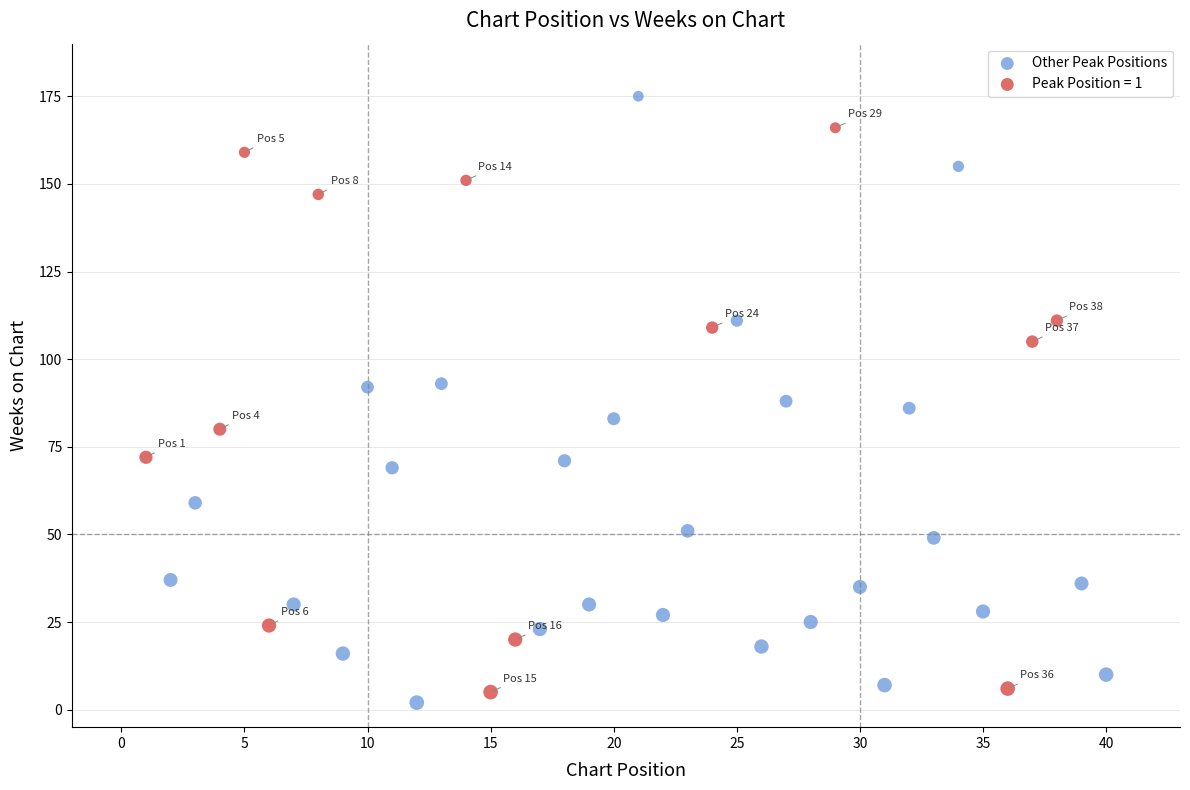

Which series contains the highest Y value?

Other Peak Positions